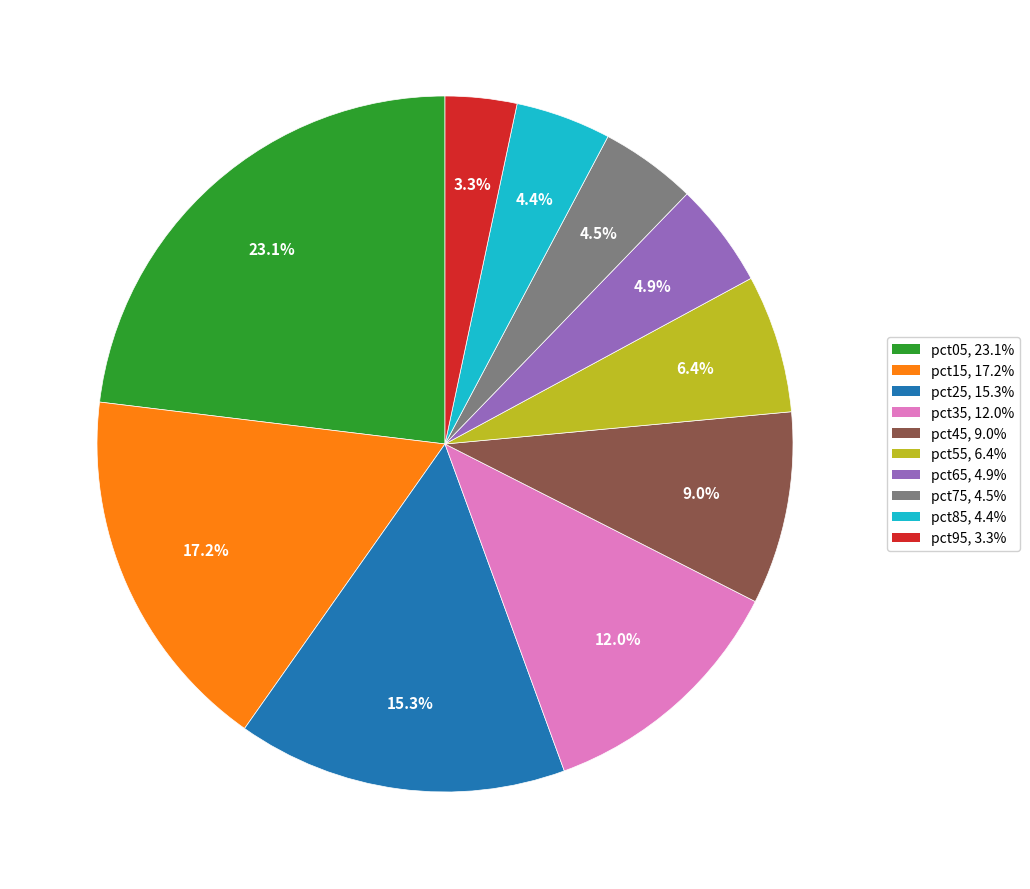

To the nearest percent, what portion does pct55 represent?

6%